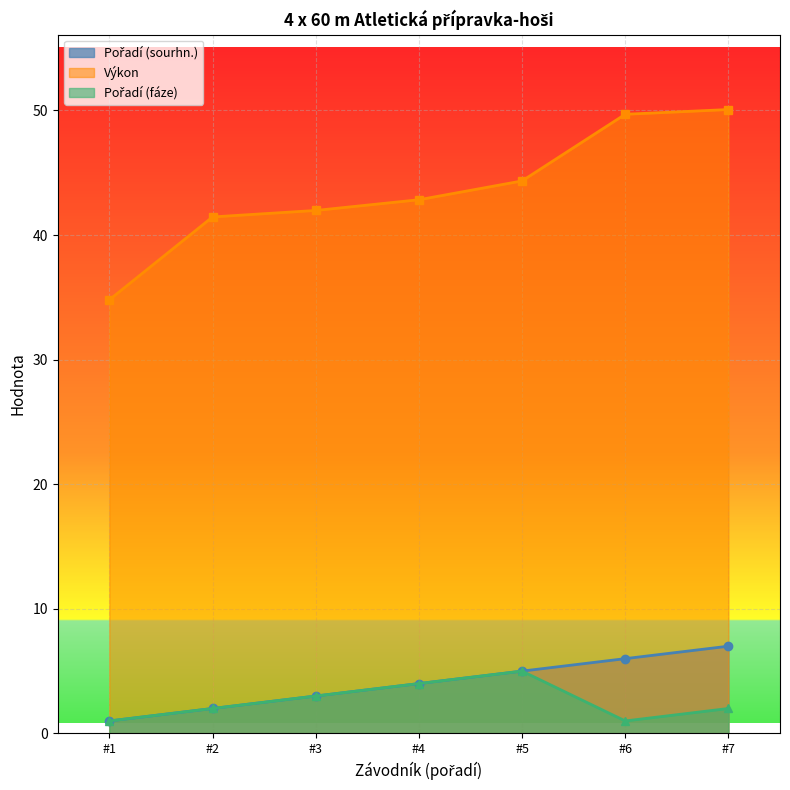

Which series changed the most between #2 and #7?

Výkon